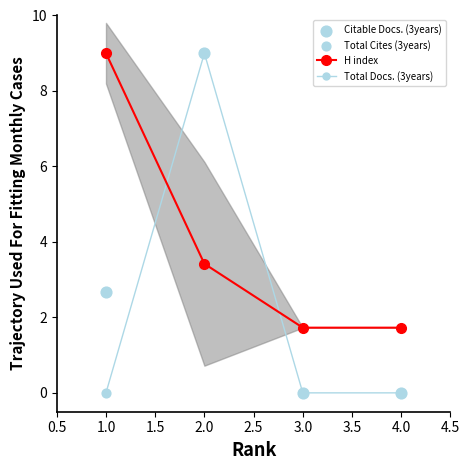

Which series reaches the minimum Y coordinate?

Total Docs. (3years)